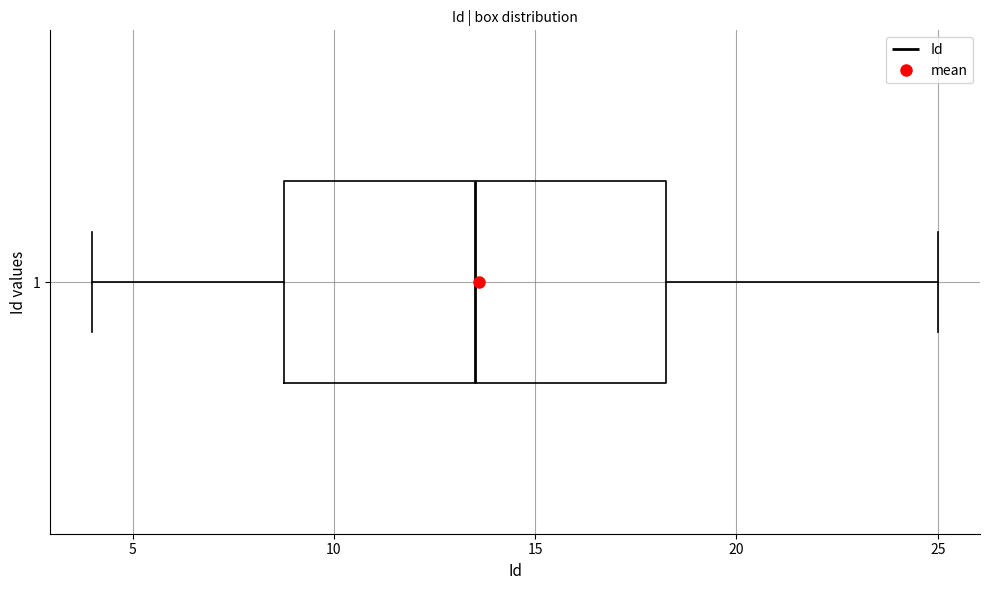

Where is the left edge of the box at y = 1 on the x-axis? The values are not printed on the chart, so give them approximately, as read against the axis.

9.0